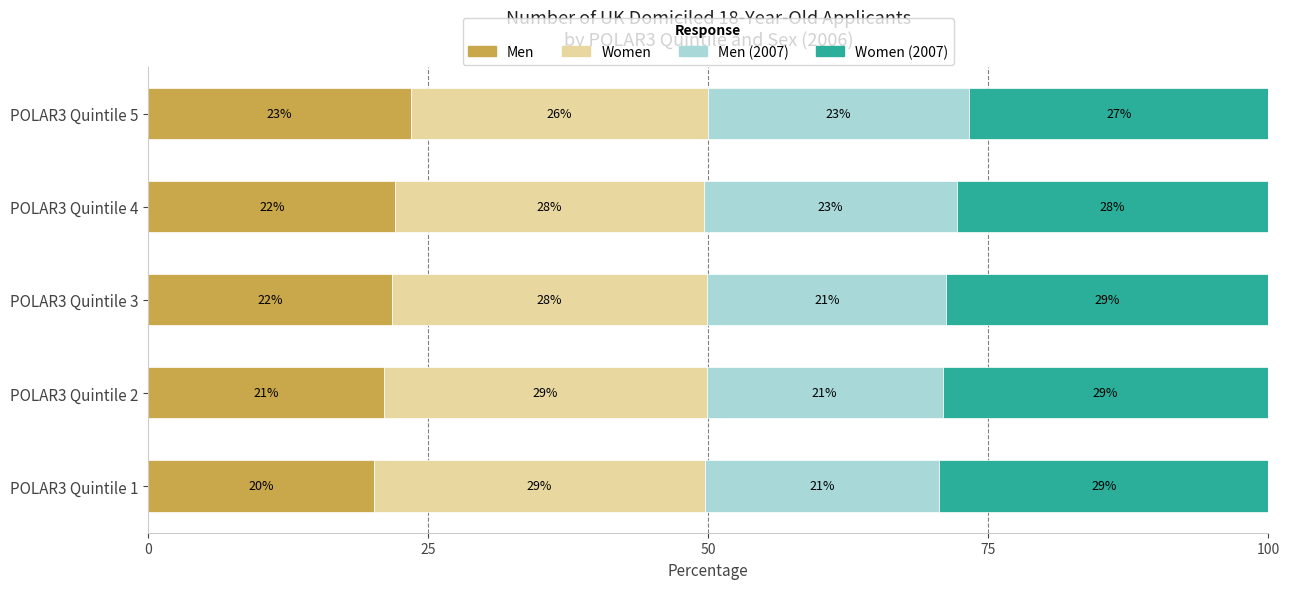

What is the difference between the Men values at POLAR3 Quintile 4 and POLAR3 Quintile 2?

1.0